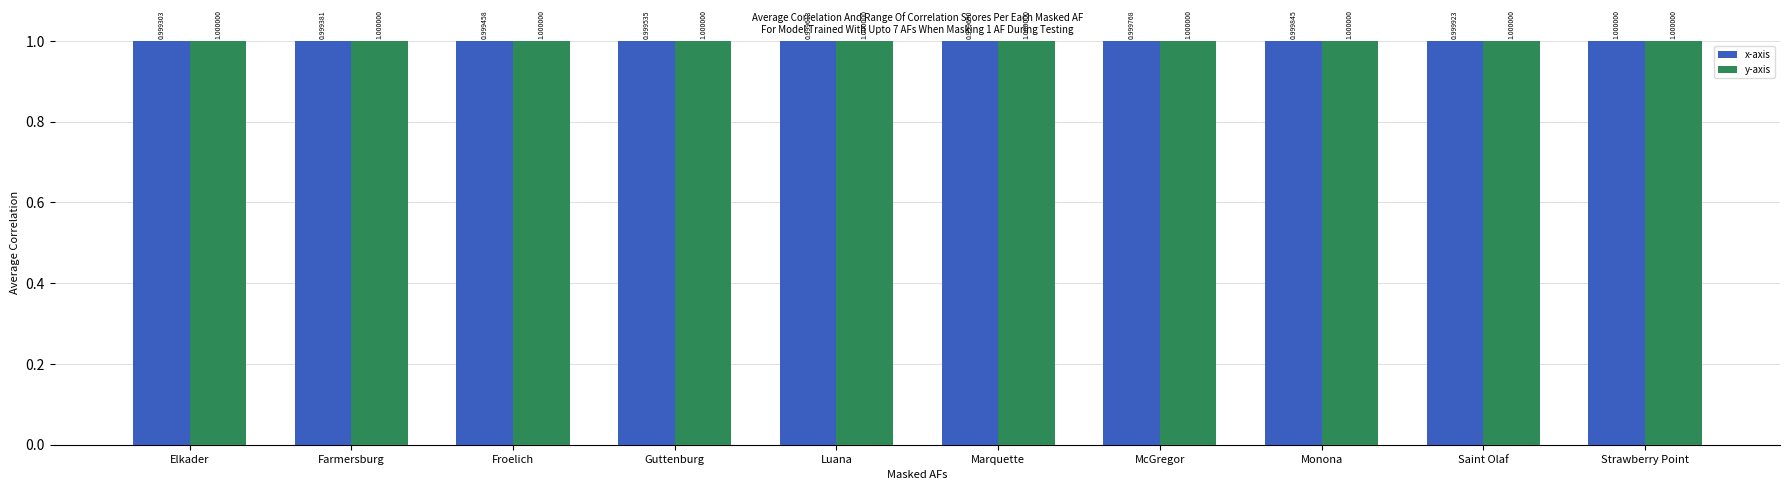

Reading right to left, what are all the values shown in this chart?

x-axis: 1.0	1.0	1.0	1.0	1.0	1.0	1.0	1.0	1.0	1.0
y-axis: 1.0	1.0	1.0	1.0	1.0	1.0	1.0	1.0	1.0	1.0